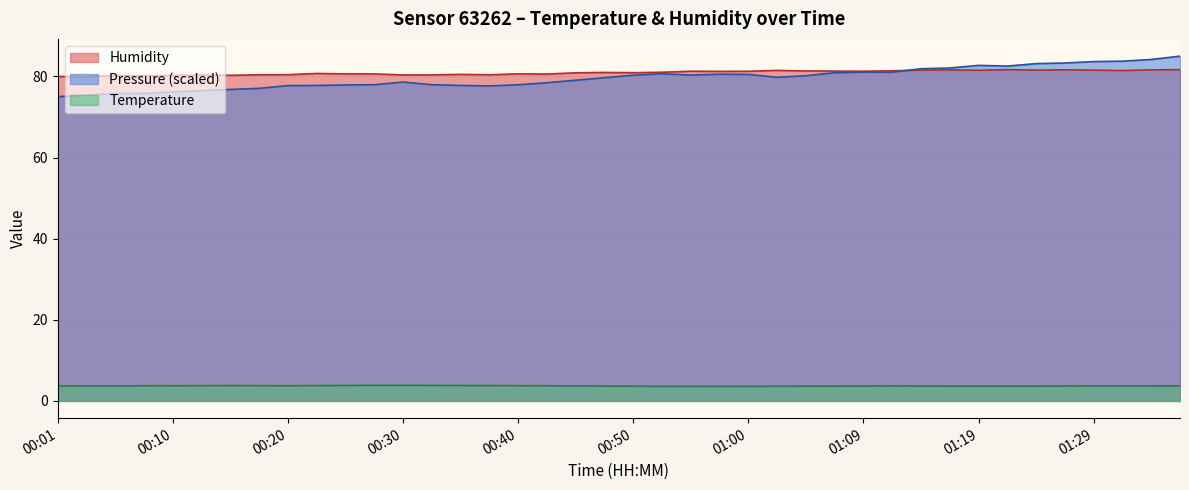

Which category has the lowest value in the Temperature series?

00:57